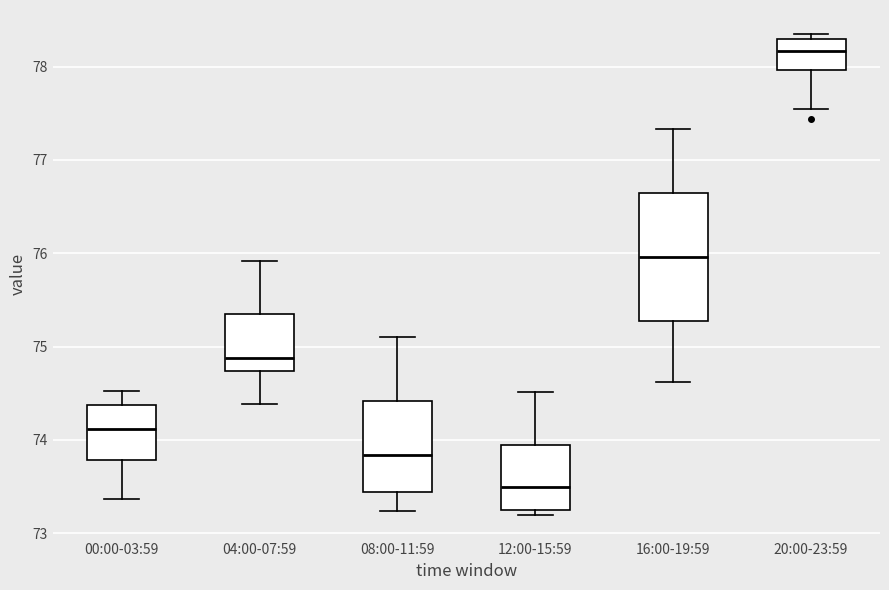

Which box has the highest median line?

20:00-23:59